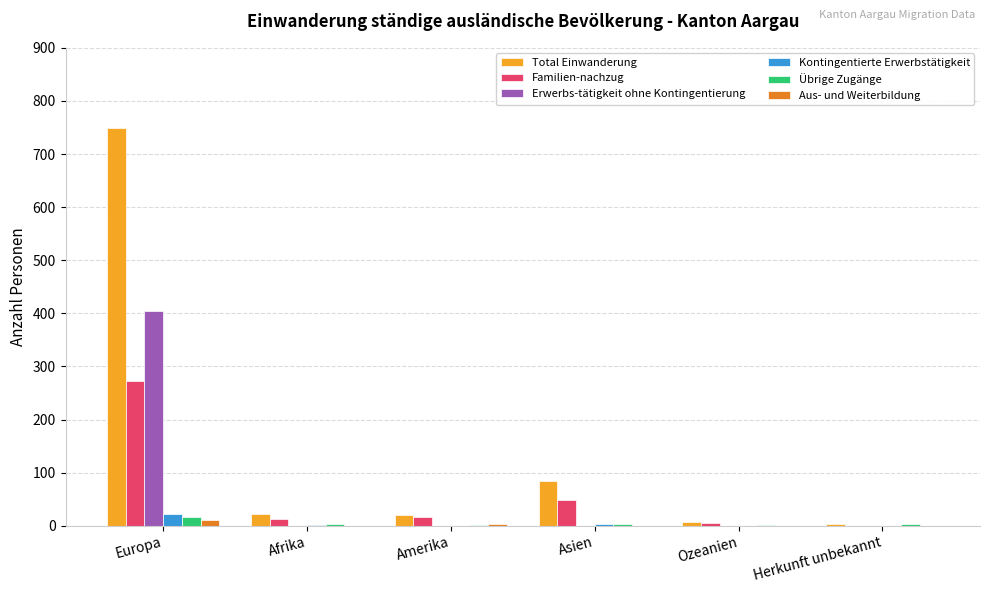

Which series has the largest total across all categories?

Total Einwanderung